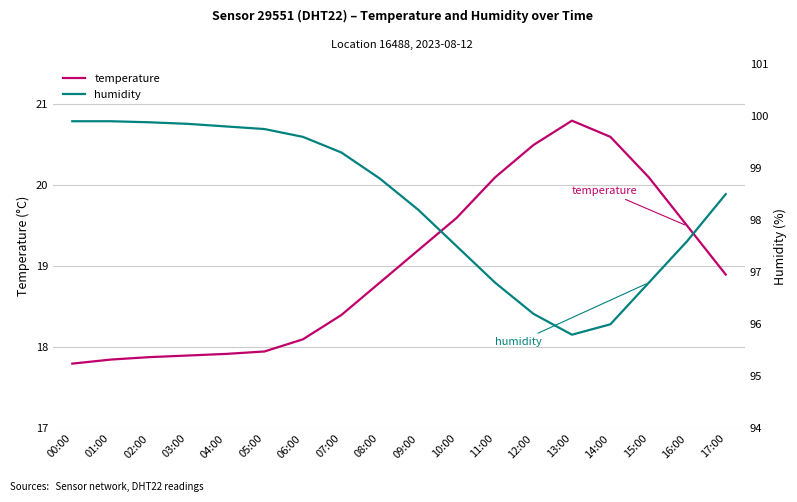

Does the chart display data point markers on the line(s)?

No